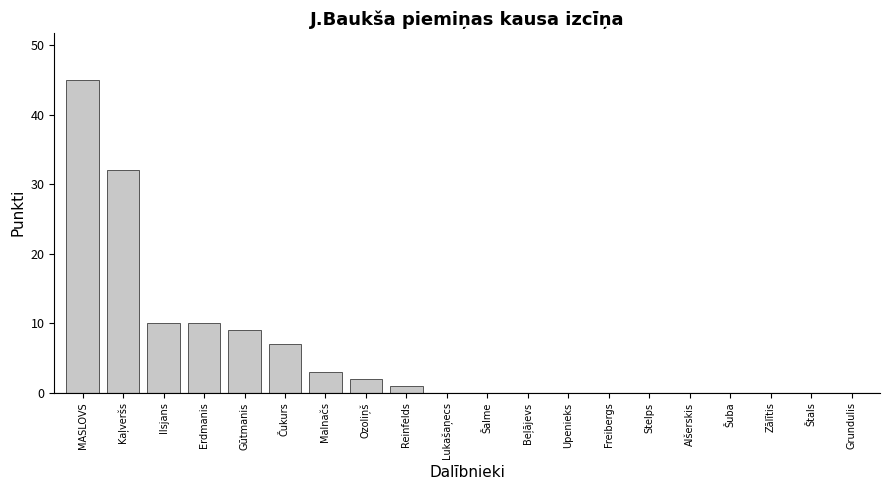

Reading right to left, extract all data points from this chart.

Grundulis=0	Štals=0	Zālītis=0	Šuba=0	Alšerskis=0	Stelps=0	Freibergs=0	Upenieks=0	Beļājevs=0	Šalme=0	Lukašaņecs=0	Reinfelds=1	Ozoliņš=2	Malnačs=3	Čukurs=7	Gūtmanis=9	Erdmanis=10	Ilsjans=10	Kaļveršs=32	MASLOVS=45